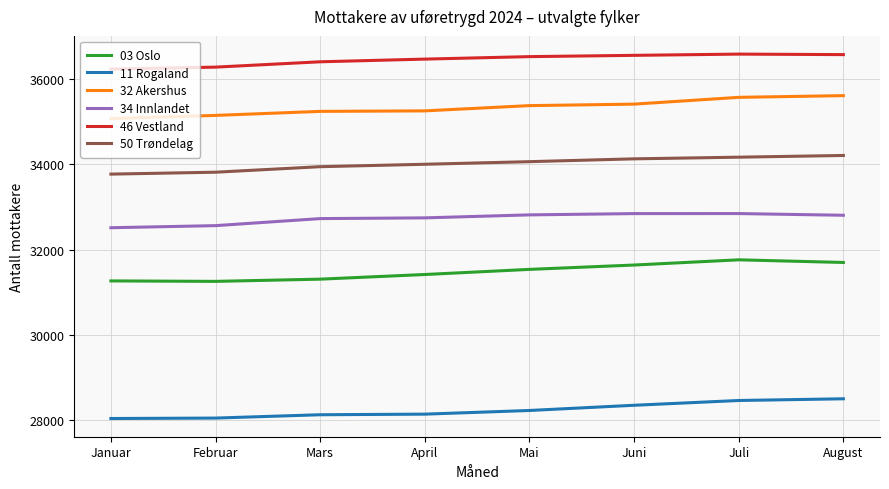

What is the difference between the second highest and second lowest values in the 34 Innlandet series?

282